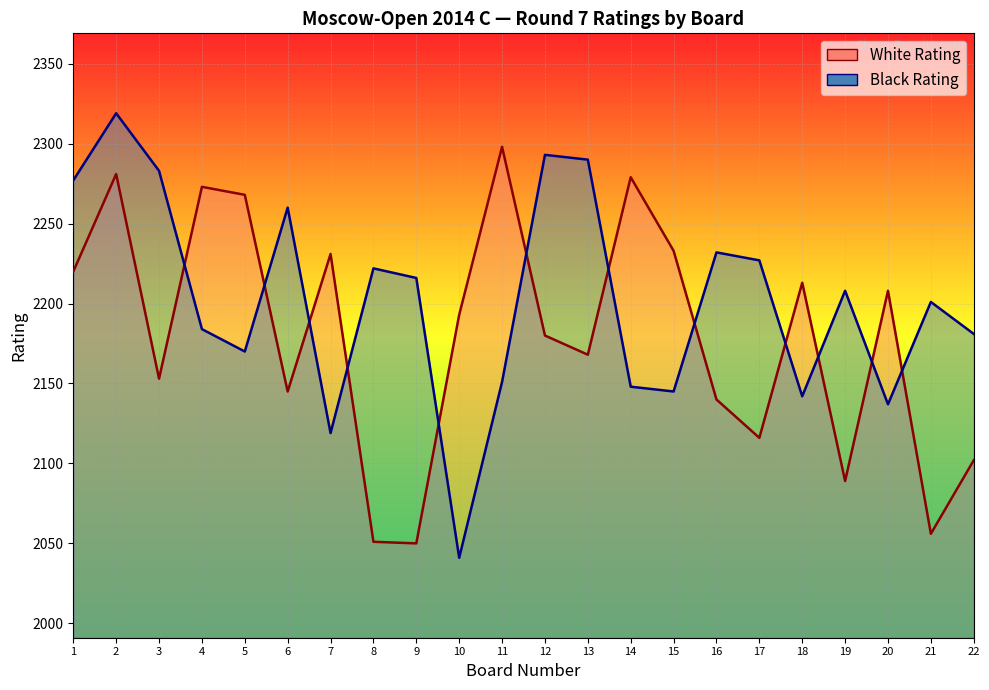

Is it true that Black Rating equals 3121 at 2?

False